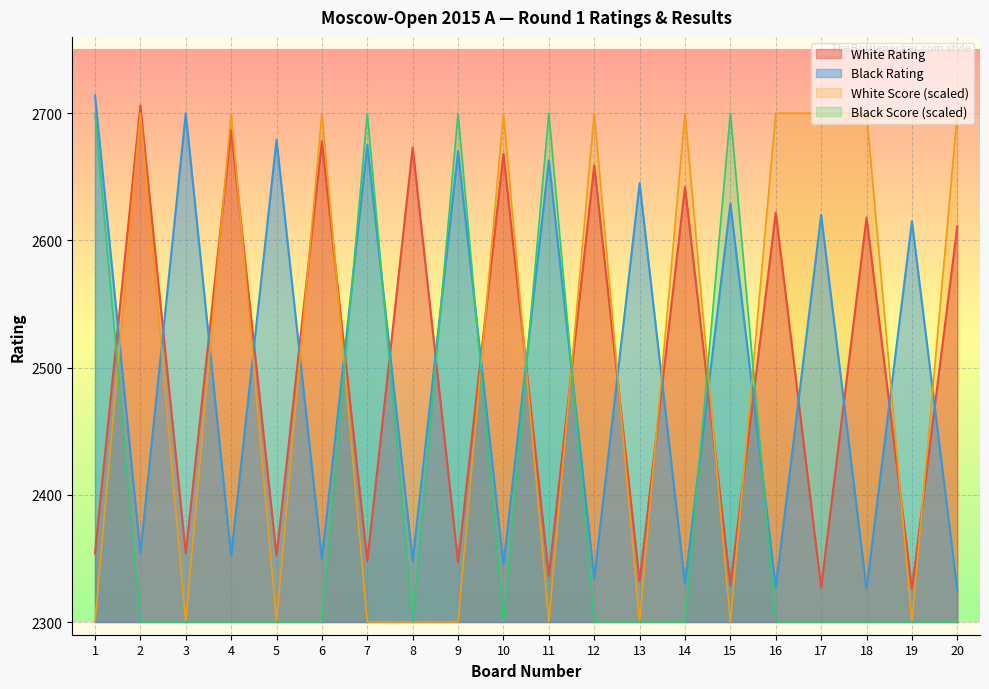

What is the sum of all Black Rating values?

50000